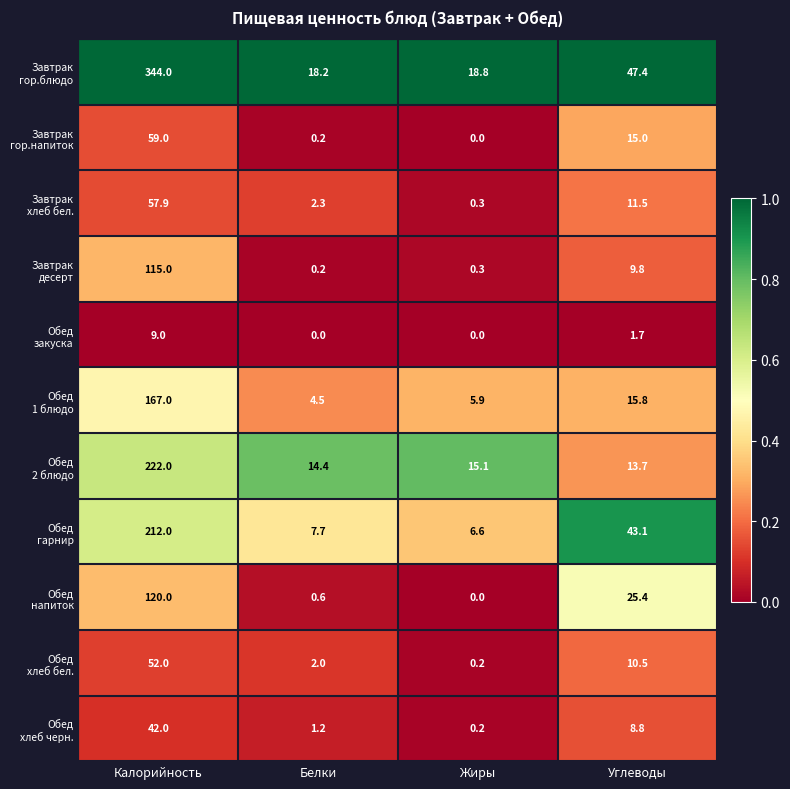

What is the difference between the highest and lowest values at Белки?

18.2